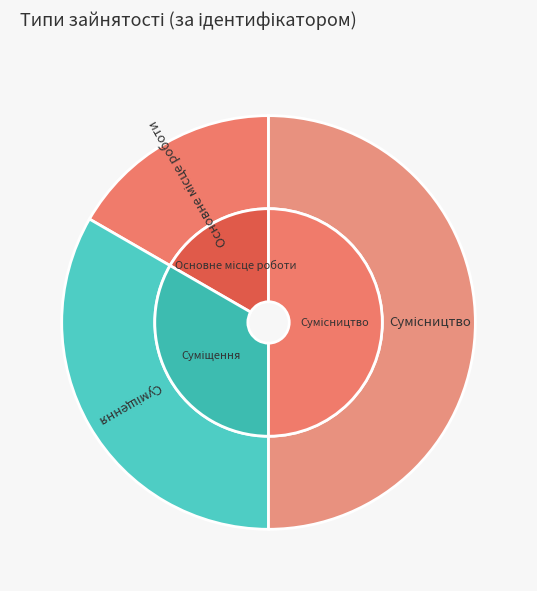

To the nearest percent, what is the average slice percentage?

33%